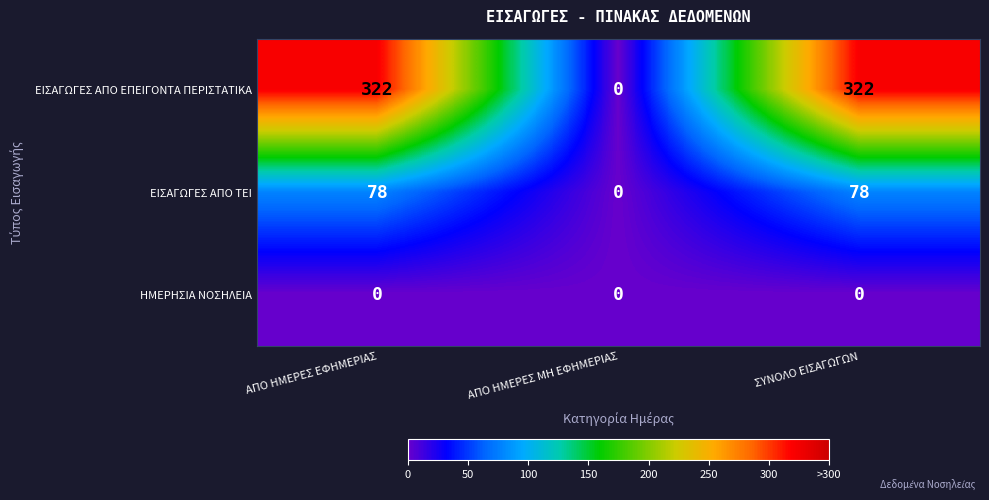

What is the total value across all series at ΣΥΝΟΛΟ ΕΙΣΑΓΩΓΩΝ?

400